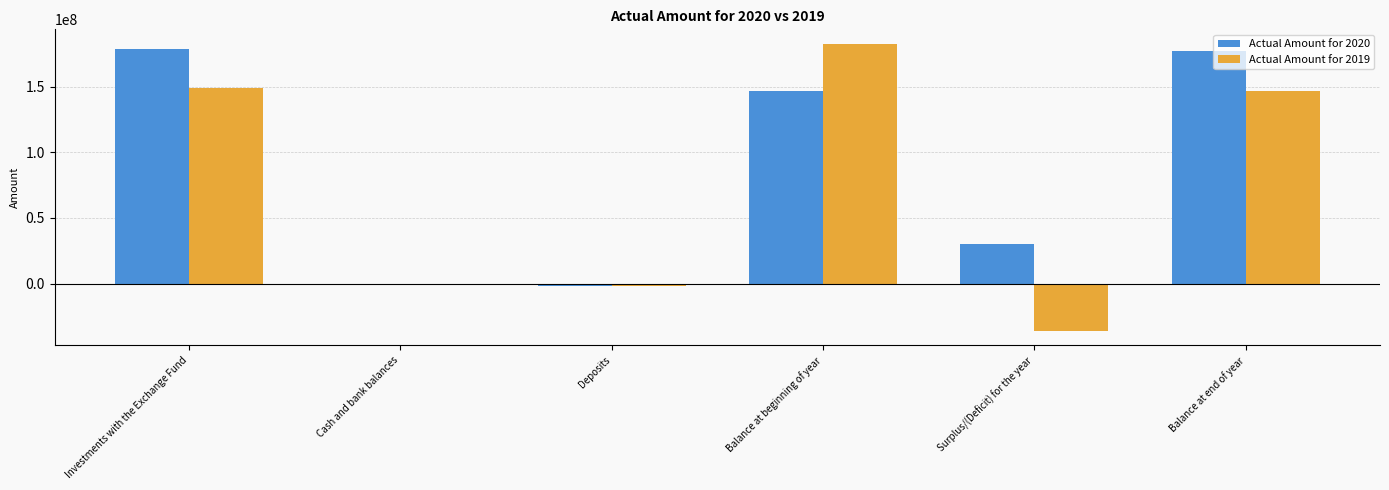

What is the greatest value displayed?

182753631